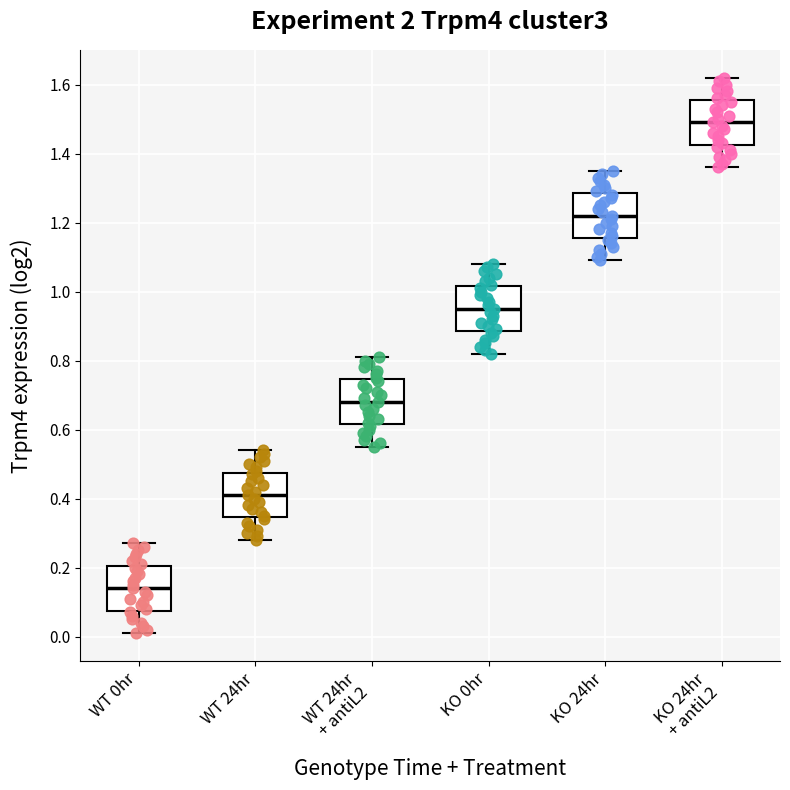

Where is the lower edge of the box for WT 0hr on the y-axis? The values are not printed on the chart, so give them approximately, as read against the axis.

0.08